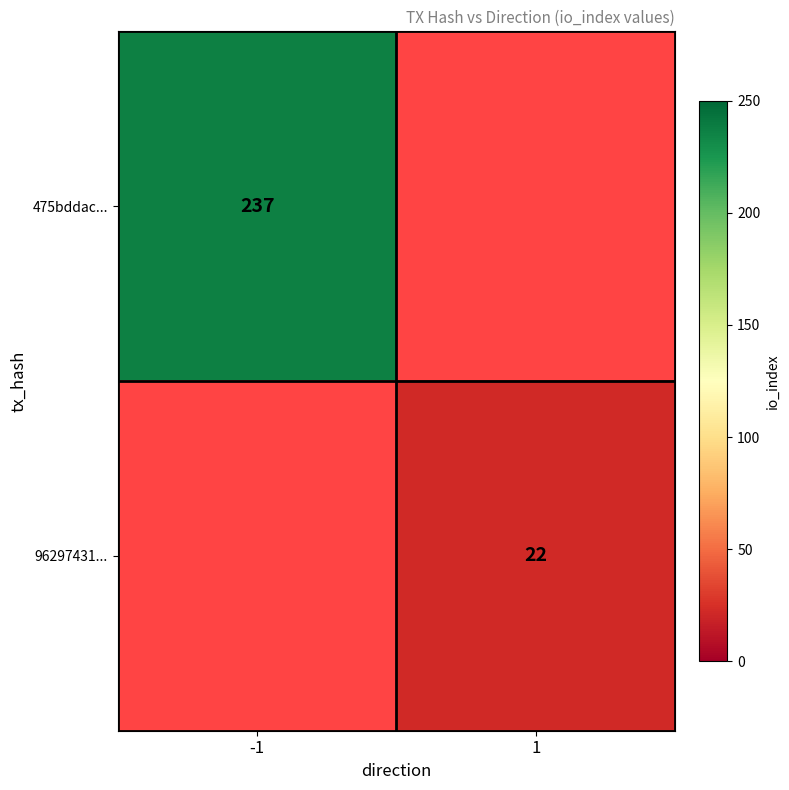

True or false: 96297431... has a value of 22 at 1.

True